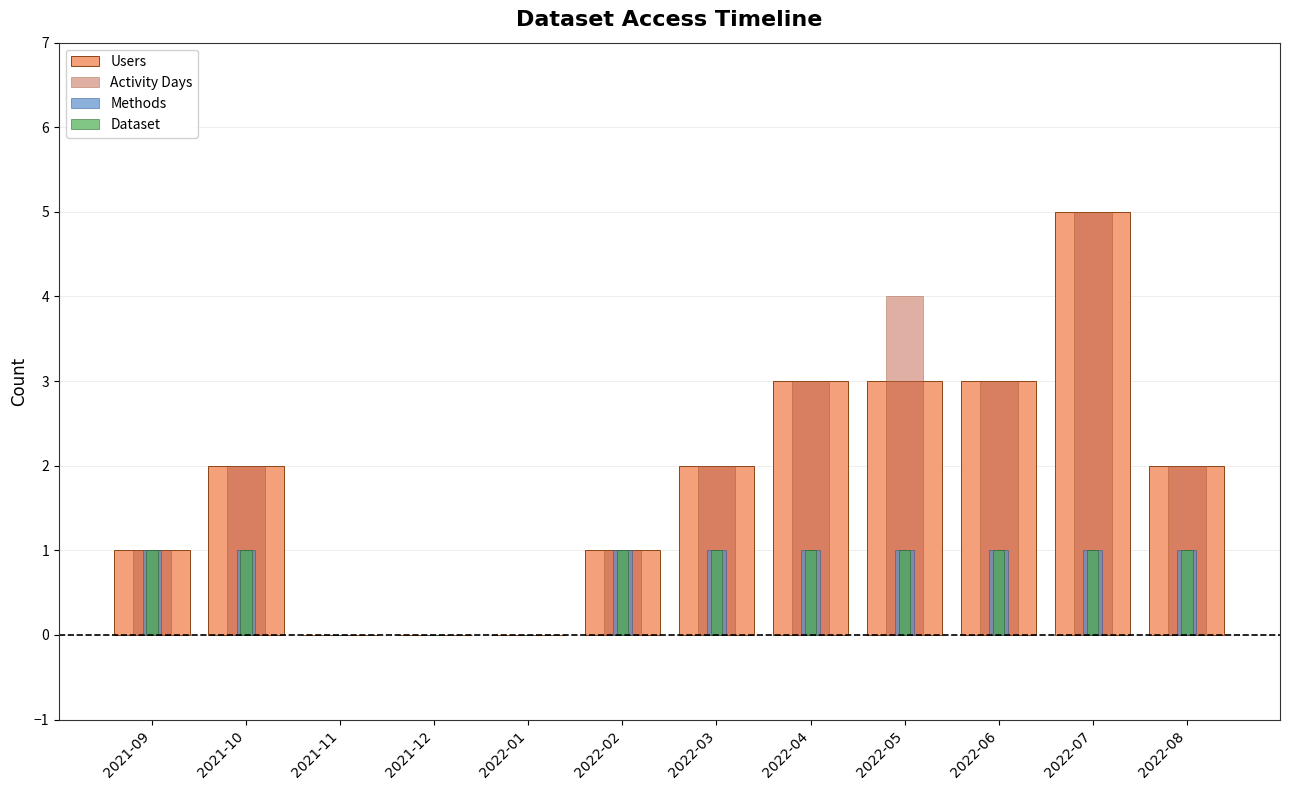

What is the approximate value of Dataset at 2022-02?

1